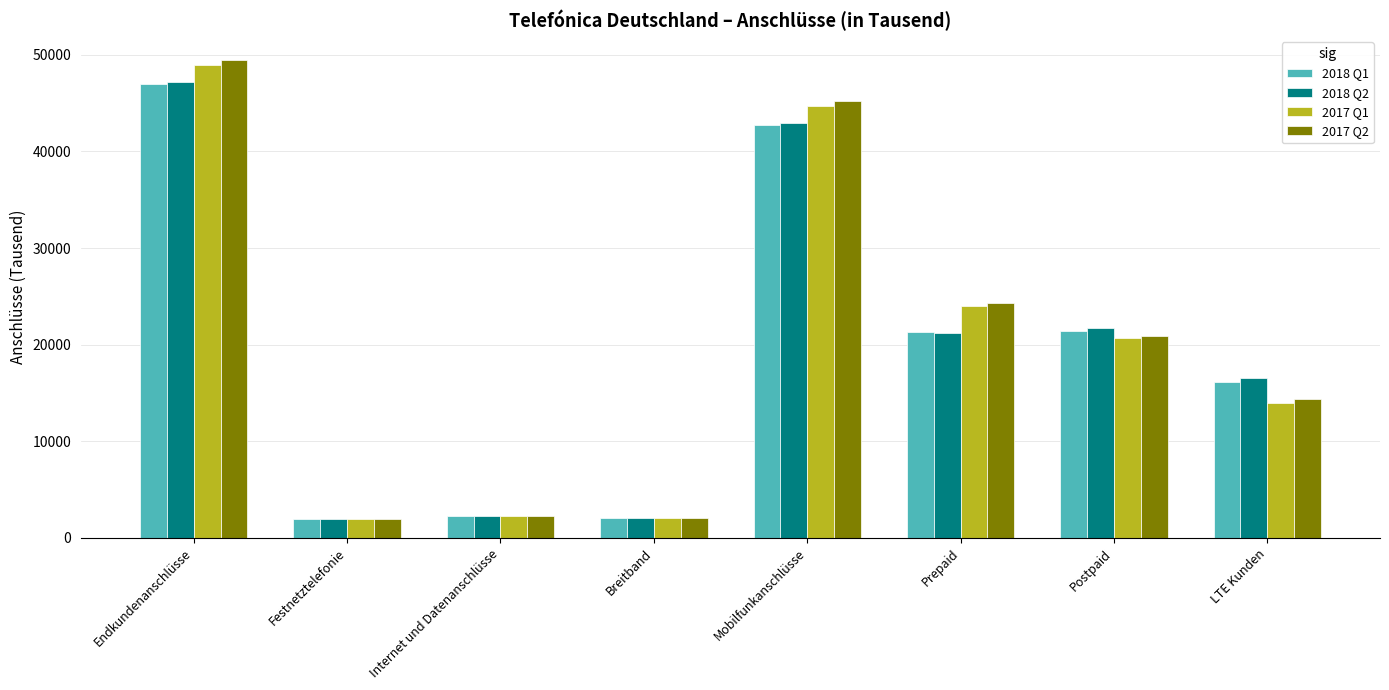

What is the label of the 1st bar from the left?

Endkundenanschlüsse